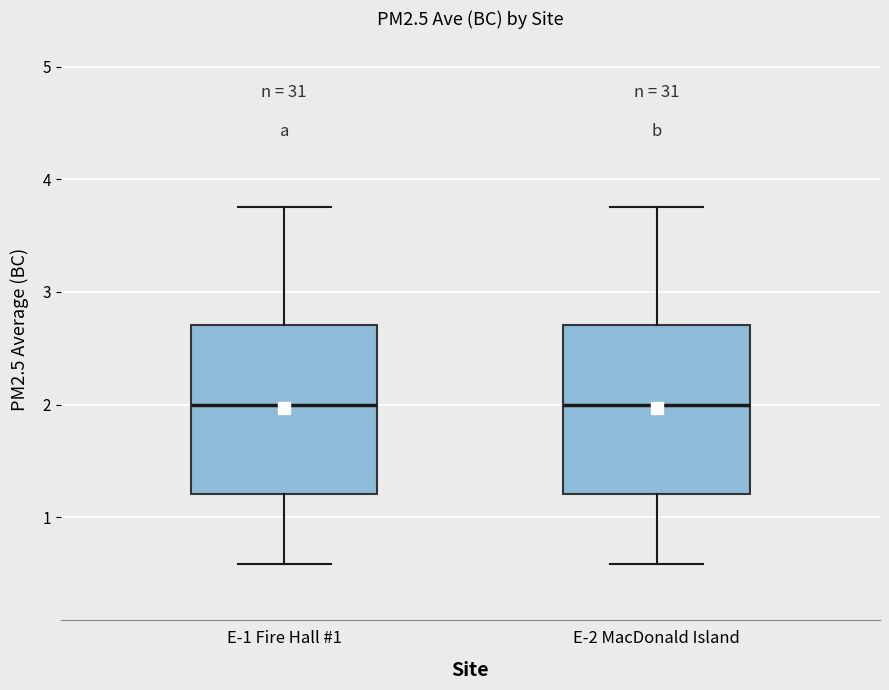

Reading left to right, transcribe this box plot: for each box, give where its median line is, the range the box spans, and where its two whiskers end, as read against the y-axis. The values are not printed on the chart, so give them approximately, as read against the axis.

E-1 Fire Hall #1: median 2.0, box 1.2 to 2.7, whiskers 0.6 to 3.8
E-2 MacDonald Island: median 2.0, box 1.2 to 2.7, whiskers 0.6 to 3.8